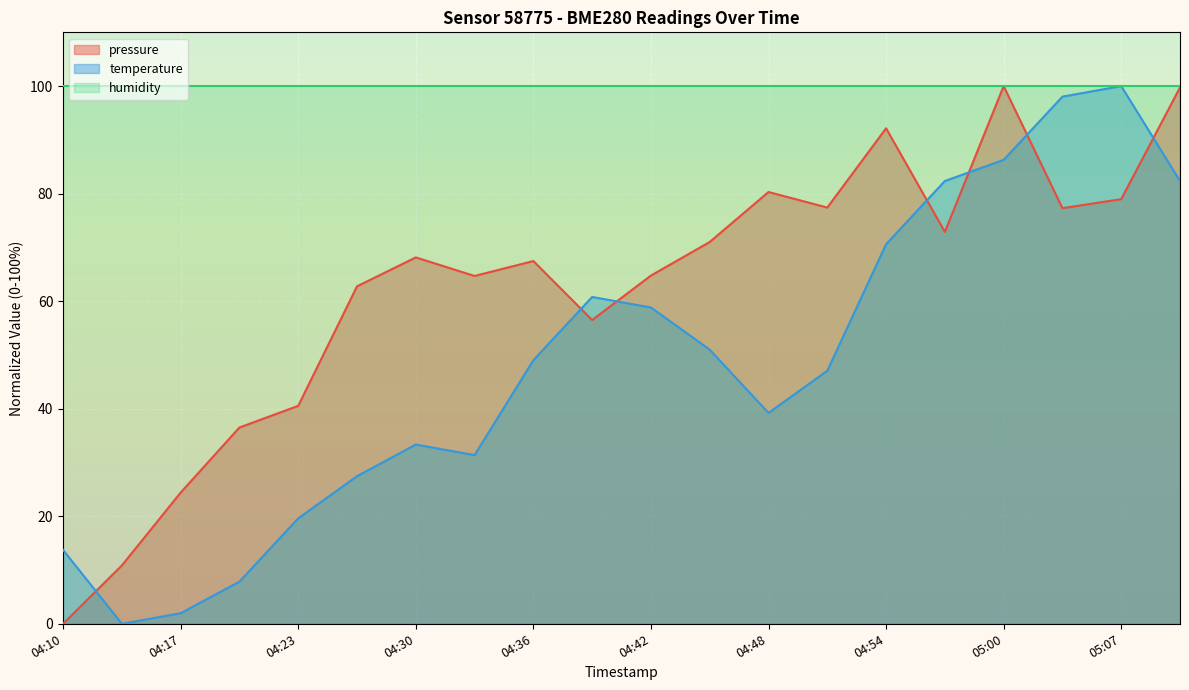

Which series has the largest total across all categories?

humidity